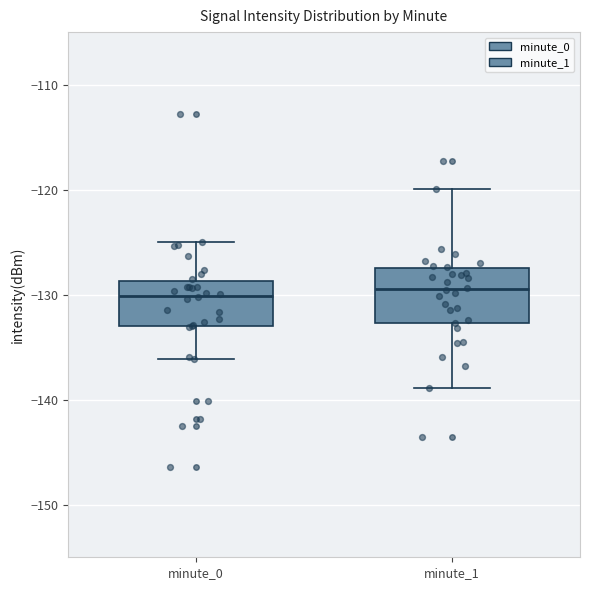

Reading left to right, read every box against the y-axis: the position of its median line, the range the box covers, and the ends of its whiskers. The values are not printed on the chart, so give them approximately, as read against the axis.

minute_0: median -130, box -133 to -129, whiskers -136 to -125
minute_1: median -129, box -133 to -127, whiskers -139 to -120